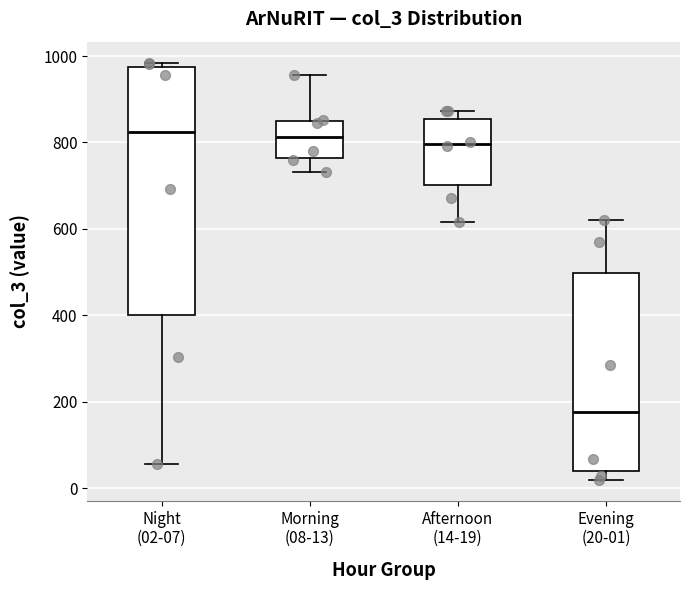

Where does the median line of the box for Morning (08-13) sit on the y-axis? The values are not printed on the chart, so give them approximately, as read against the axis.

820